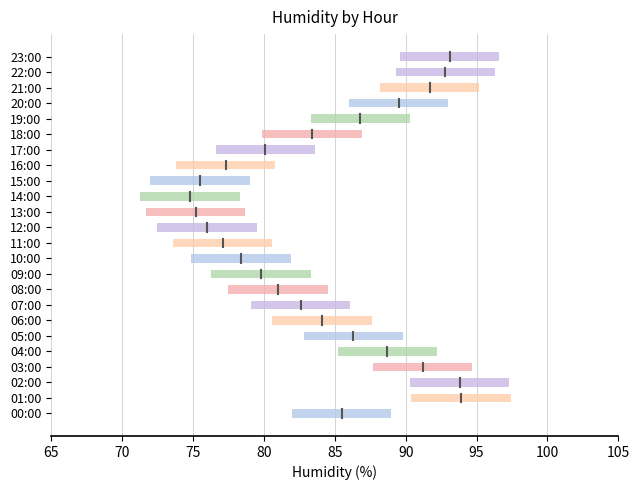

Which category has the lowest value across all series?

14:00